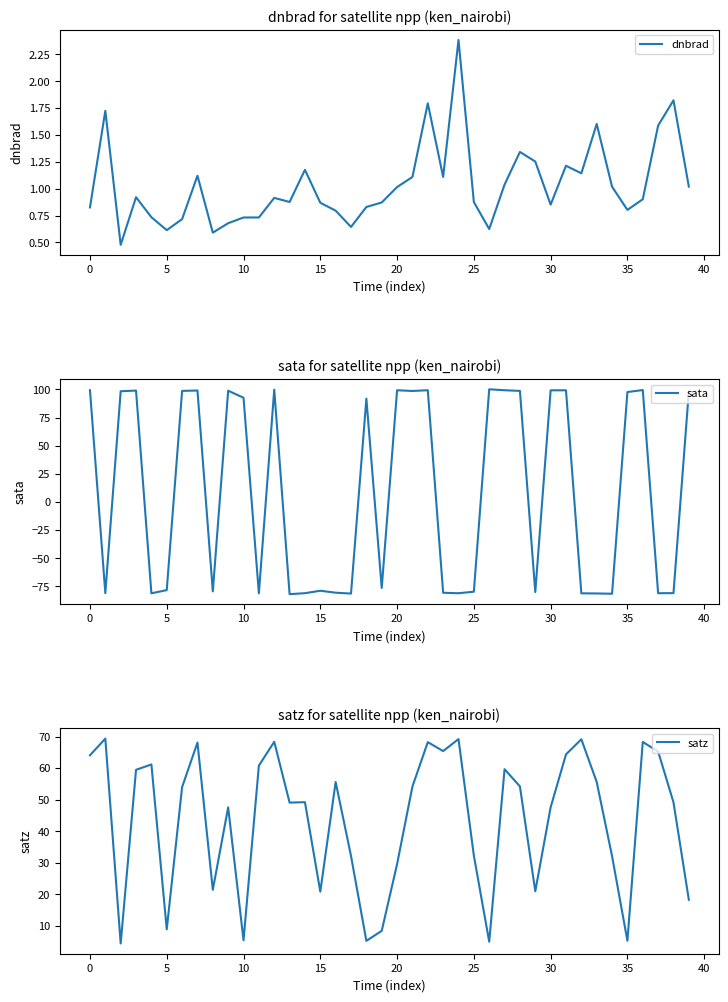

Which series has the largest total across all categories?

satz